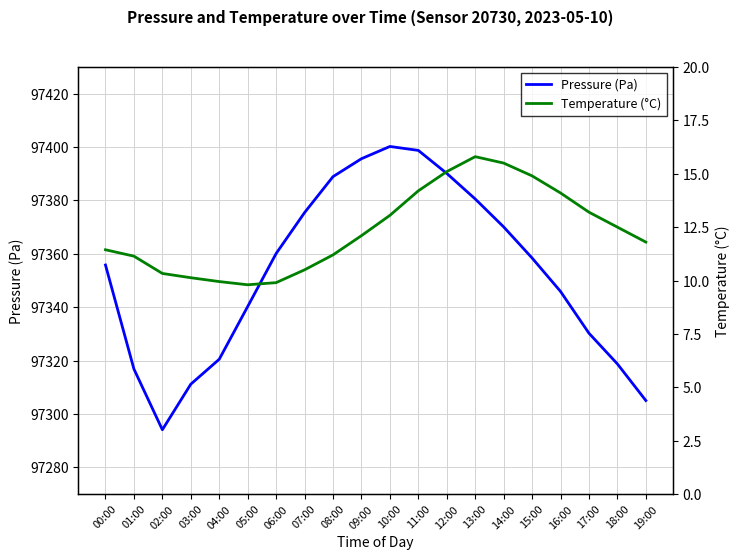

Does the chart display data point markers on the line(s)?

No